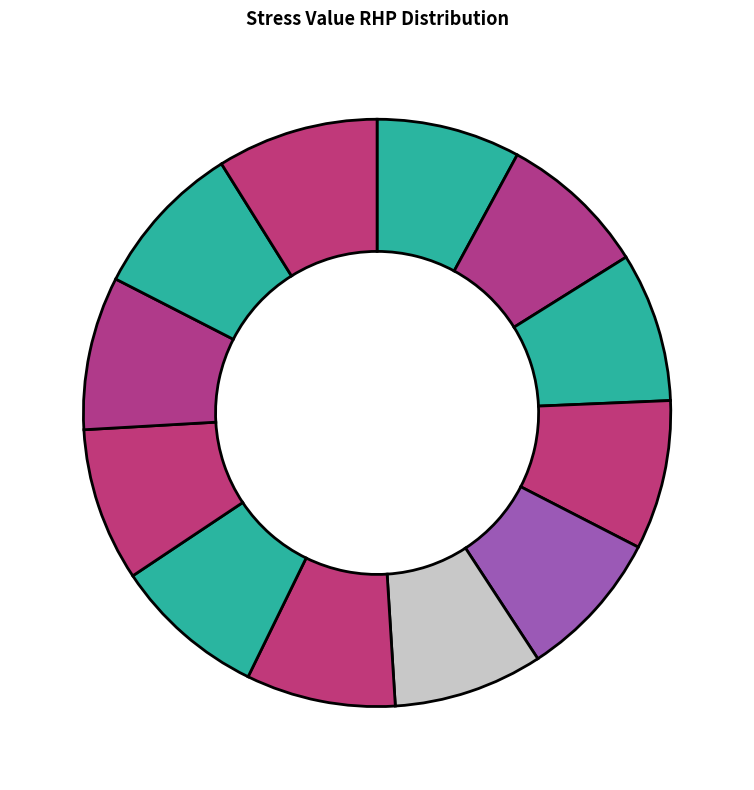

How many segments does this pie chart have?

12